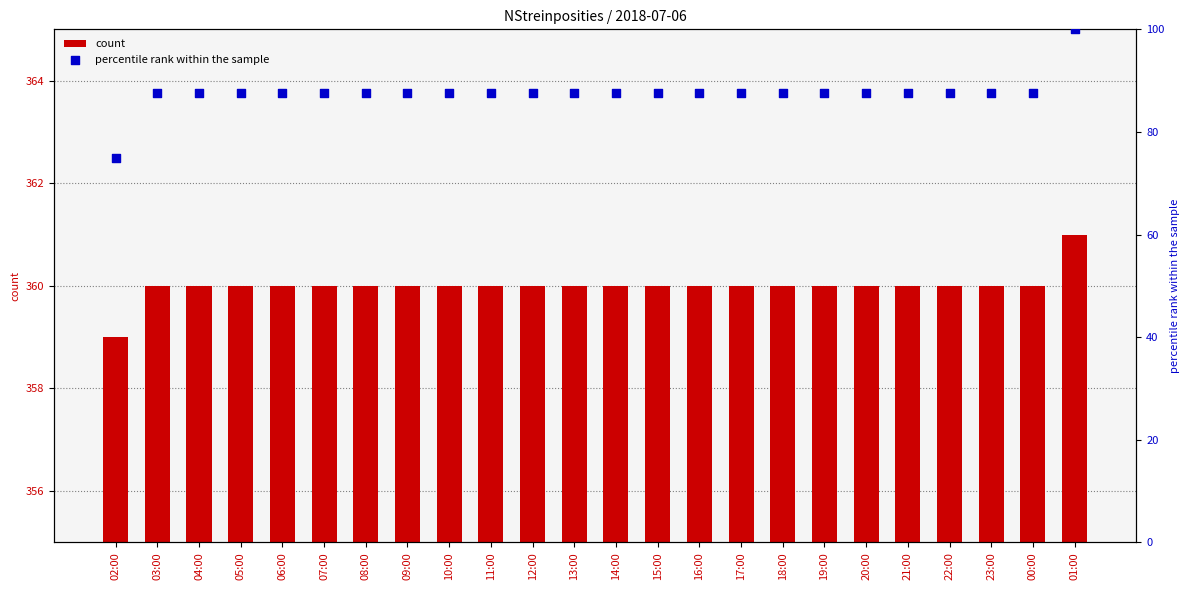

At which category is the sum across all series the highest?

01:00